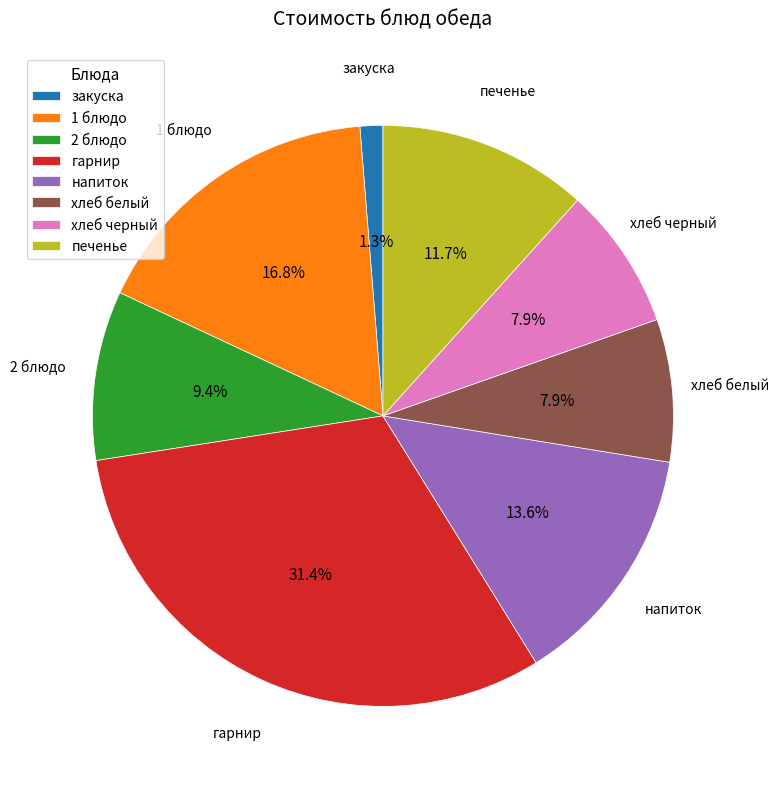

Is it true that печенье is 12% of the pie?

True